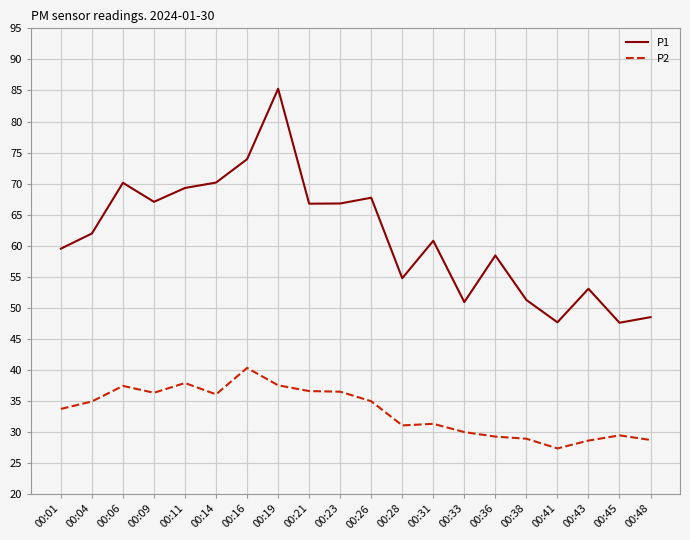

What is the difference between the P1 values at 00:16 and 00:01?

14.4